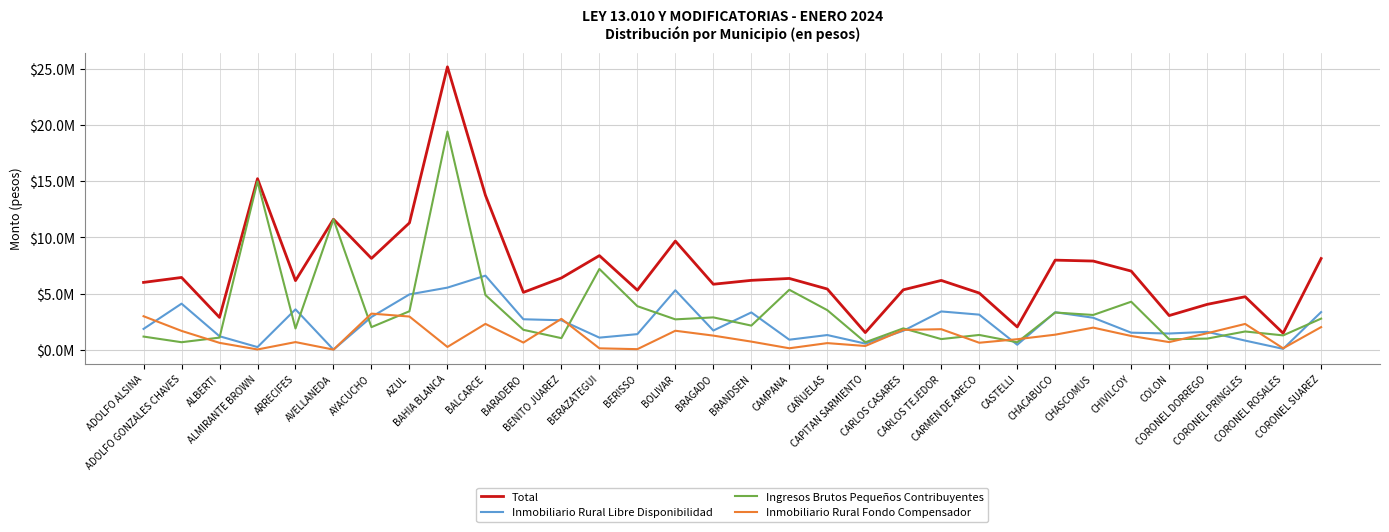

Reading left to right, extract all data points from this chart.

Total: 5992089.4	6432374.0	2872756.1	15234478.8	6150416.9	11617997.1	8130878.9	11297494.2	25201044.2	13758599.0	5104910.2	6389197.5	8378254.6	5299347.9	9676342.4	5829181.2	6175879.8	6345383.9	5403795.3	1521735.4	5332468.7	6168240.2	5044667.0	2024165.3	7976711.7	7894810.9	7001387.5	3038127.0	4034473.1	4716249.1	1464661.2	8121501.8
Inmobiliario Rural Libre Disponibilidad: 1848097.0	4098204.6	1194156.1	228447.3	3590857.3	0.0	2912109.5	4924689.6	5527085.1	6593780.6	2707469.8	2618385.5	1071057.4	1382087.1	5293375.7	1703074.5	3317400.0	886564.6	1301802.2	539663.1	1677463.4	3404100.2	3119614.8	436687.0	3333479.1	2842049.1	1512480.0	1438342.9	1586485.7	806422.1	72951.4	3346884.0
Ingresos Brutos Pequeños Contribuyentes: 1165462.8	662391.2	1072531.4	14989993.3	1886150.1	11614256.7	2007755.5	3422597.2	19433455.7	4869318.5	1766776.3	1024766.8	7189616.2	3873438.8	2698890.6	2875475.1	2142311.0	5335896.8	3519429.6	656050.5	1896645.8	941641.7	1309888.0	657527.2	3308697.4	3090764.6	4271415.0	926374.5	984636.3	1618605.8	1271451.2	2765058.2
Inmobiliario Rural Fondo Compensador: 2978529.6	1671778.2	606068.6	16038.2	673409.6	3740.4	3211013.9	2950207.5	240503.4	2295499.9	630664.1	2746045.2	117581.0	43822.0	1684076.0	1250631.6	716168.8	122922.4	582563.5	326021.9	1758359.5	1822498.3	615164.3	929951.2	1334535.2	1961997.2	1217492.5	673409.6	1463351.2	2291221.2	120258.6	2009559.6